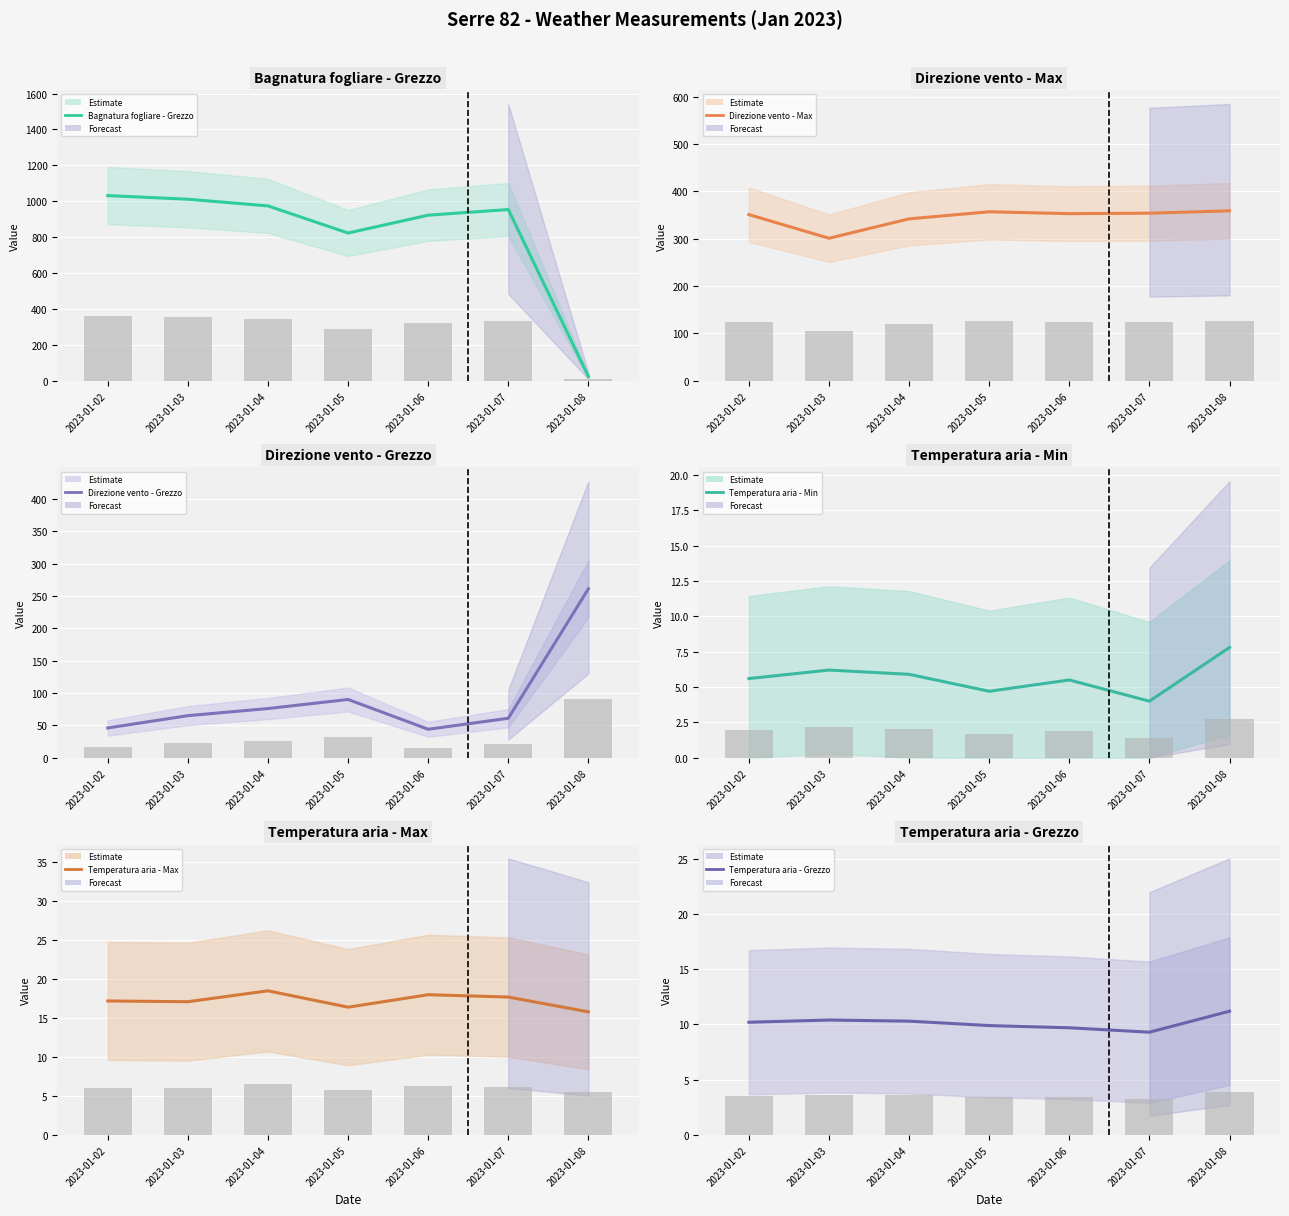

Reading right to left, what are all the values shown in this chart?

Bagnatura fogliare - Grezzo (line): 2023-01-08=22.5	2023-01-07=953.2	2023-01-06=921.8	2023-01-05=822.3	2023-01-04=973.5	2023-01-03=1010.8	2023-01-02=1031.0
Direzione vento - Max (line): 2023-01-08=359.0	2023-01-07=354.0	2023-01-06=353.0	2023-01-05=357.0	2023-01-04=342.0	2023-01-03=301.0	2023-01-02=351.0
Direzione vento - Grezzo (line): 2023-01-08=261.0	2023-01-07=61.0	2023-01-06=44.0	2023-01-05=90.0	2023-01-04=76.0	2023-01-03=65.0	2023-01-02=46.0
Temperatura aria - Min (line): 2023-01-08=7.8	2023-01-07=4.0	2023-01-06=5.5	2023-01-05=4.7	2023-01-04=5.9	2023-01-03=6.2	2023-01-02=5.6
Temperatura aria - Max (line): 2023-01-08=15.8	2023-01-07=17.7	2023-01-06=18.0	2023-01-05=16.4	2023-01-04=18.5	2023-01-03=17.1	2023-01-02=17.2
Temperatura aria - Grezzo (line): 2023-01-08=11.2	2023-01-07=9.3	2023-01-06=9.7	2023-01-05=9.9	2023-01-04=10.3	2023-01-03=10.4	2023-01-02=10.2